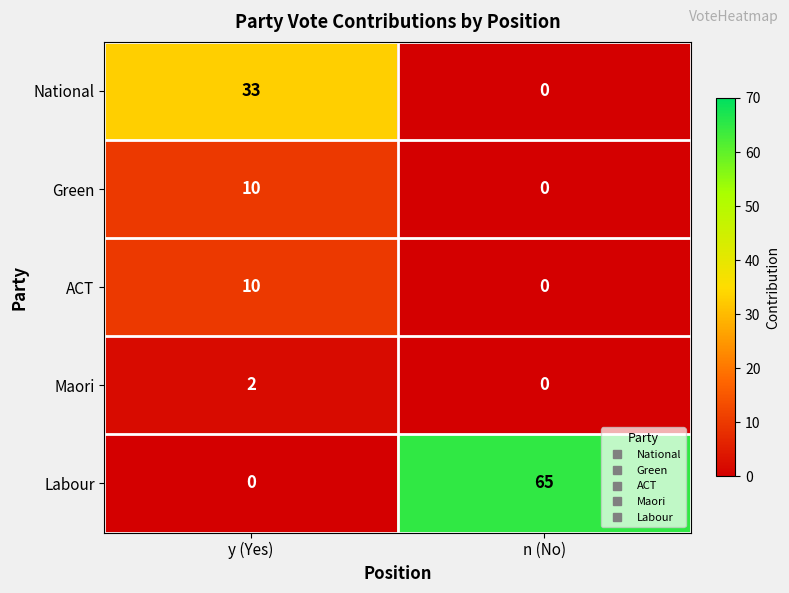

What is the spread (max minus min) of values at y (Yes)?

33